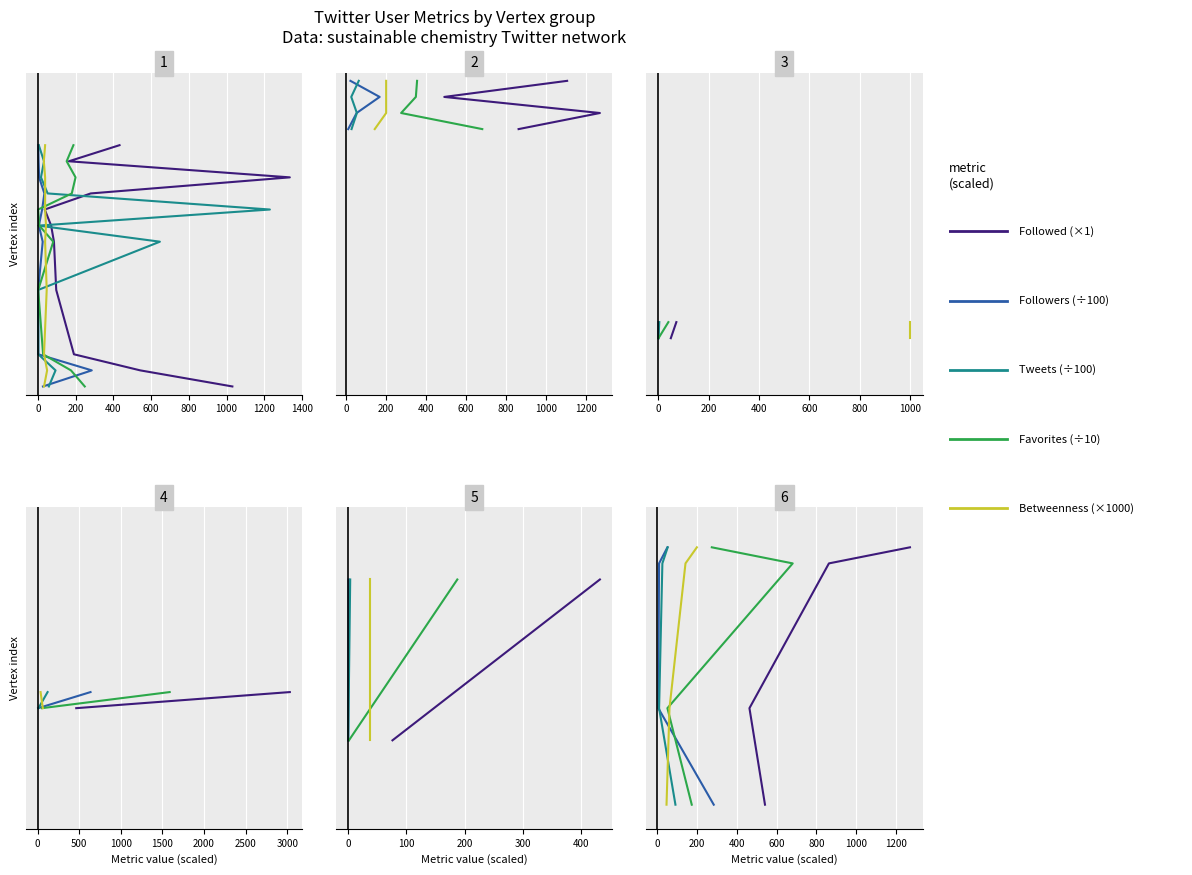

What value does the Tweets series have at 0, to the nearest 10?

10